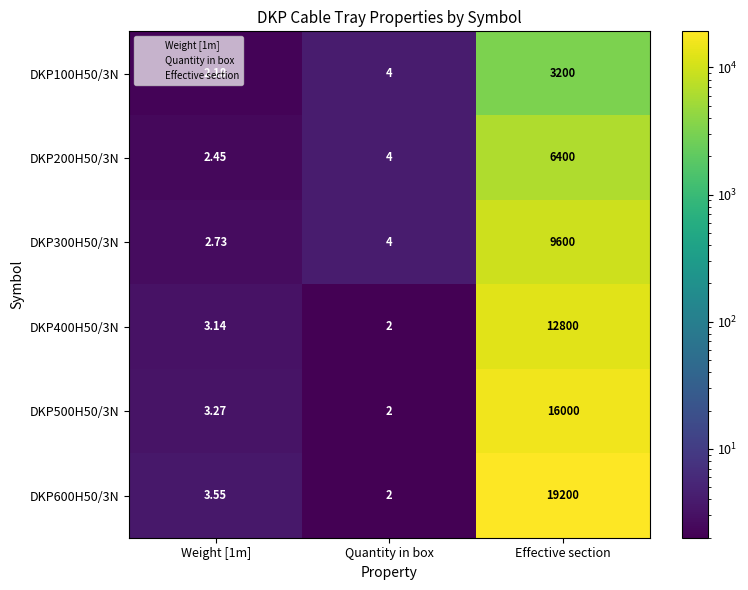

Where is DKP200H50/3N nearest to the value 3201?

Quantity in box